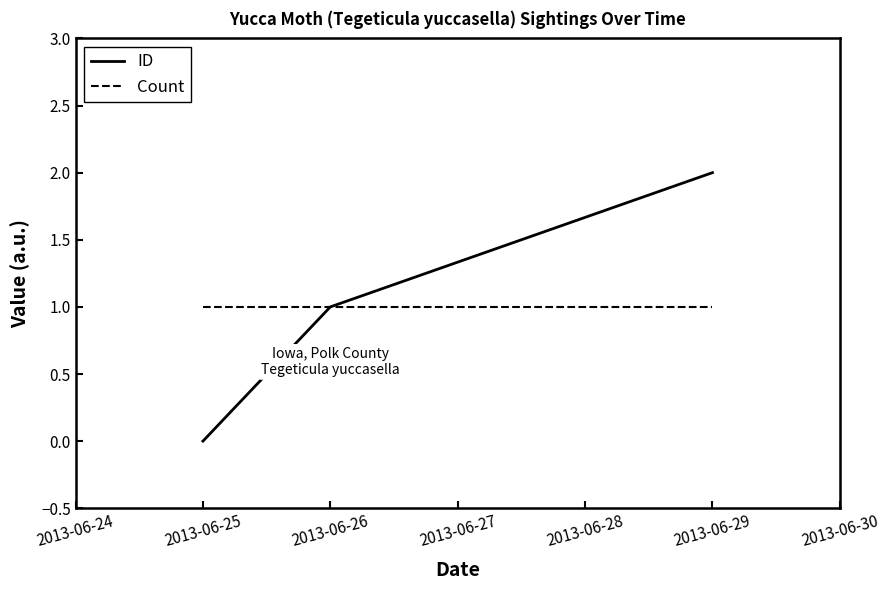

What is the total value across all series at 2013-06-29?

3